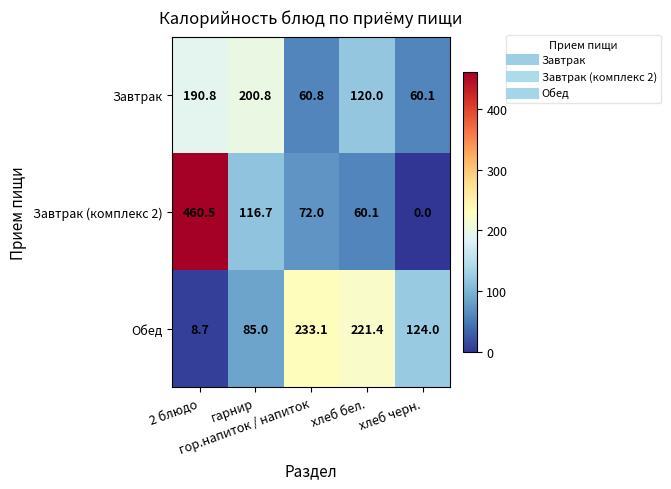

List the series in order of their overall mean, highest first.

Завтрак (комплекс 2), Обед, Завтрак